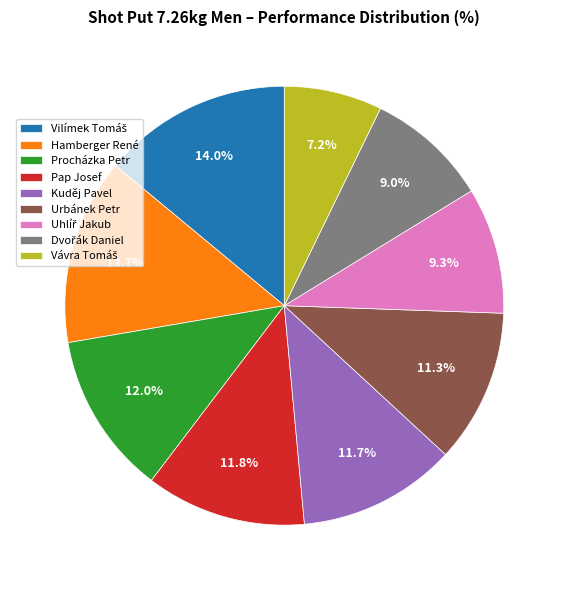

To the nearest percent, what is the average slice percentage?

11%